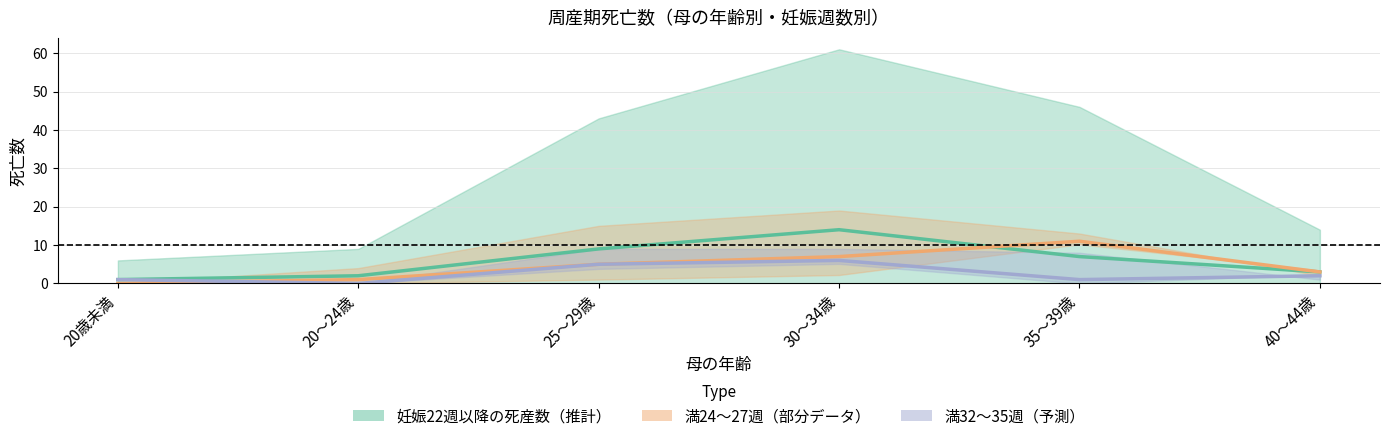

What is the spread (max minus min) of values at 25～29歳?

4